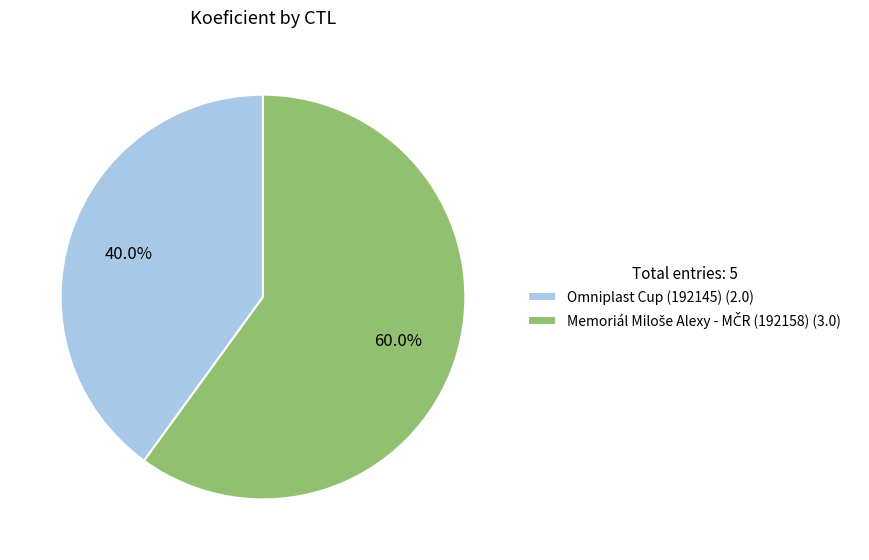

What is the smallest slice in the pie chart?

Omniplast Cup (192145) (2.0)